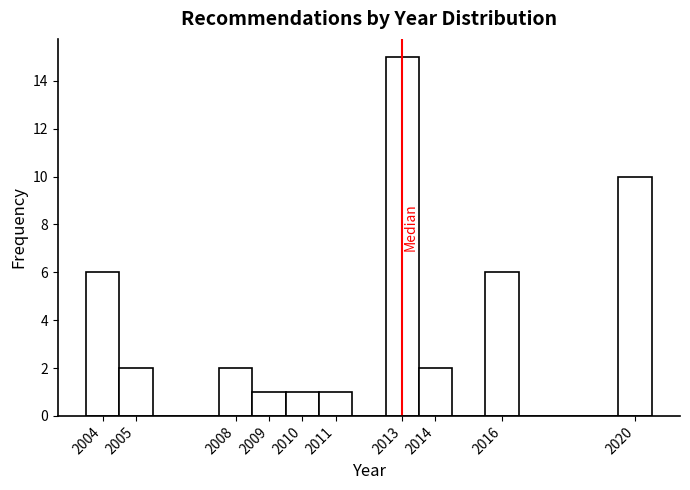

Which range on the x-axis has the tallest bar?

2012.5 to 2013.5